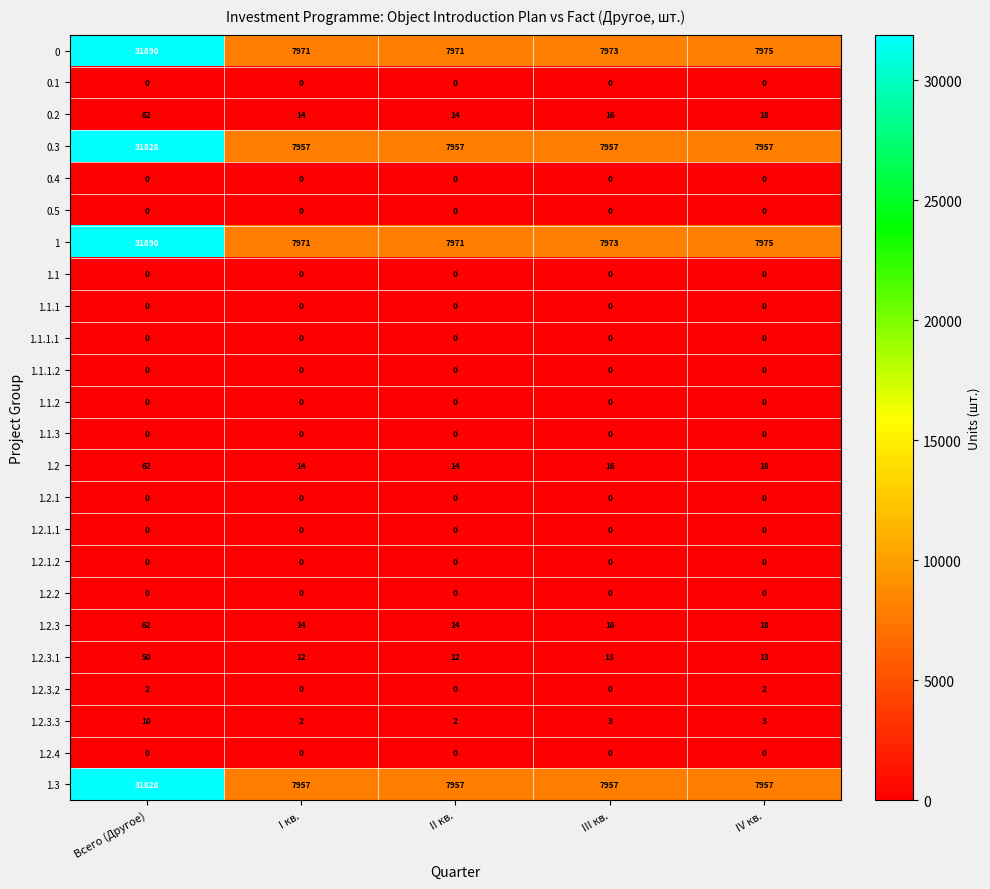

What is the total value across all series at Всего (Другое)?

127684